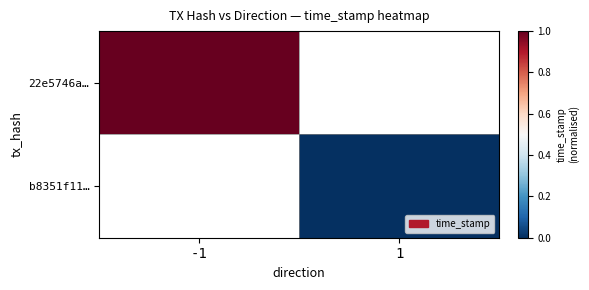

Count the number of data series in this chart.

2